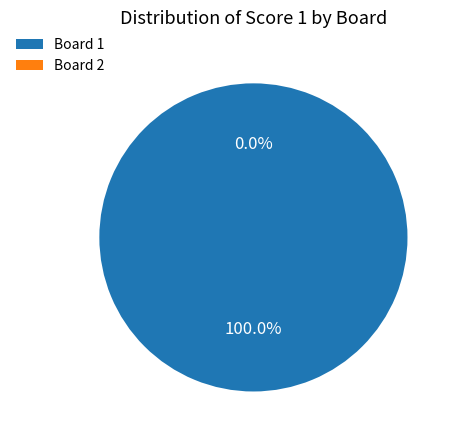

Which category has the biggest portion of the pie?

1